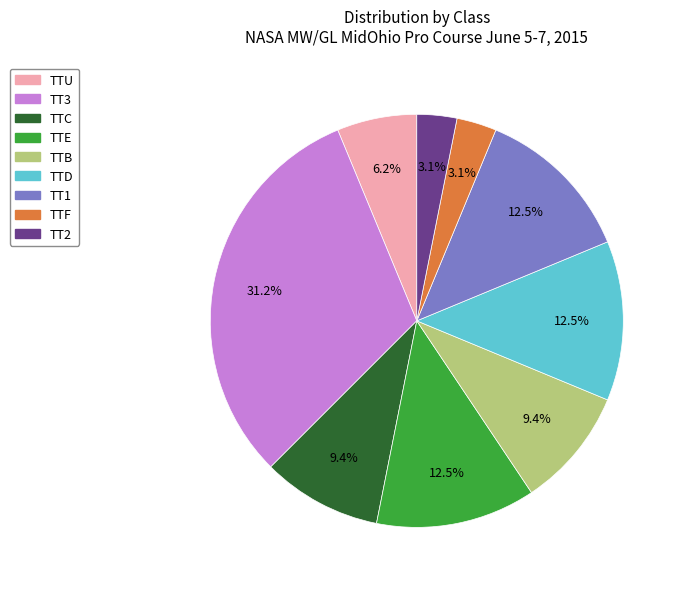

Is it true that TT3 is 31% of the pie?

True